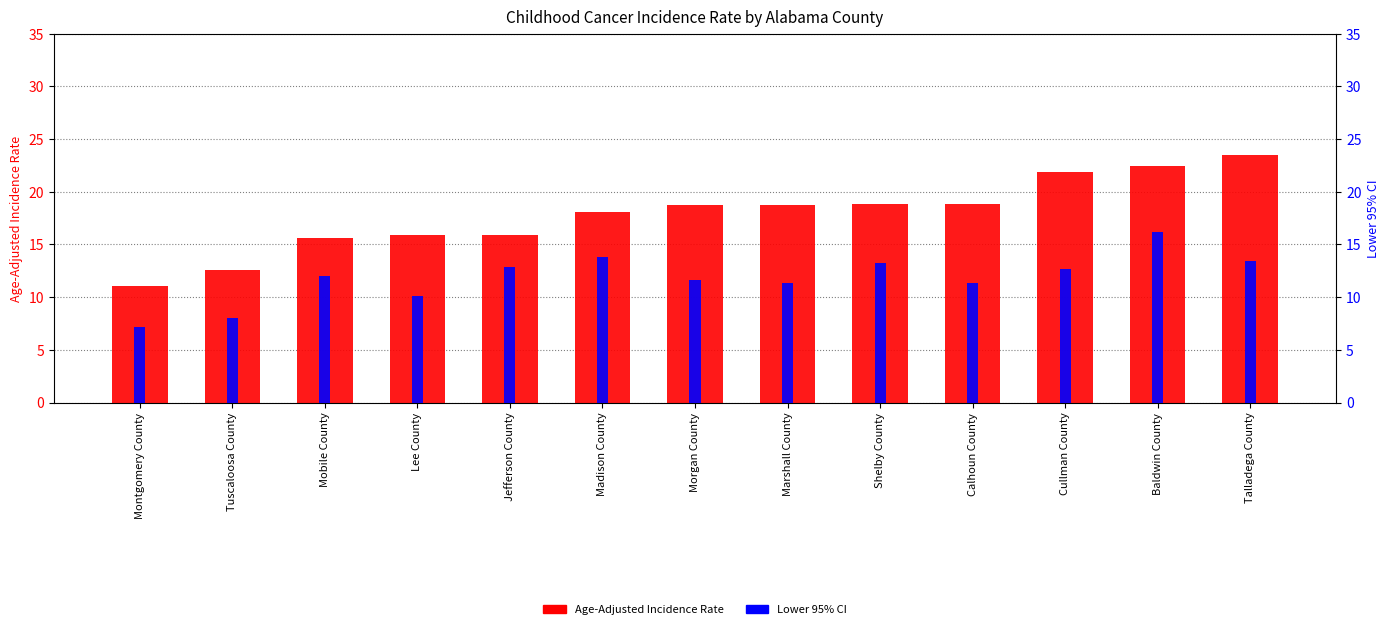

Are the bars horizontal?

No